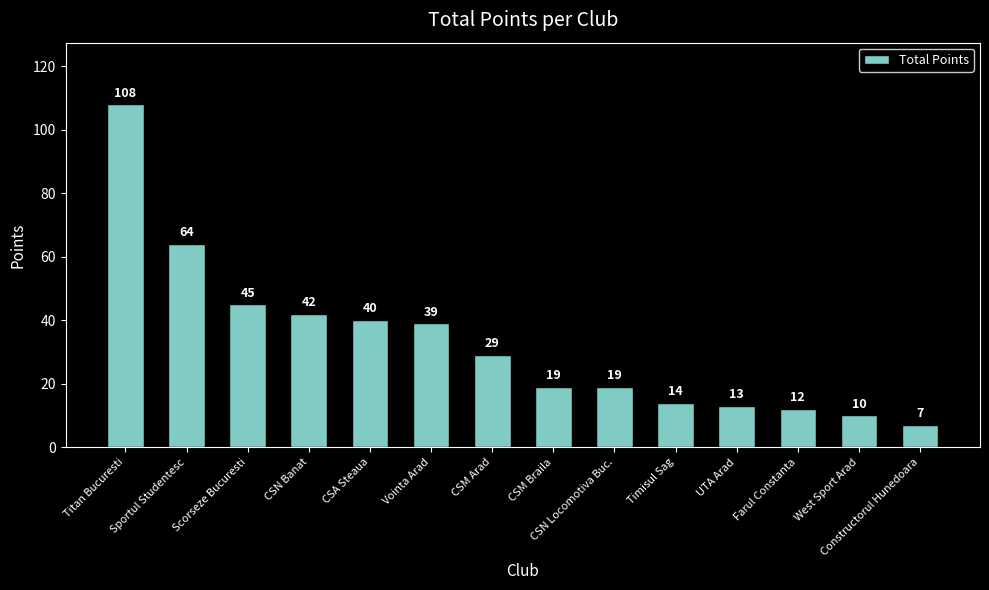

What is the difference between the values at UTA Arad and Sportul Studentesc?

51